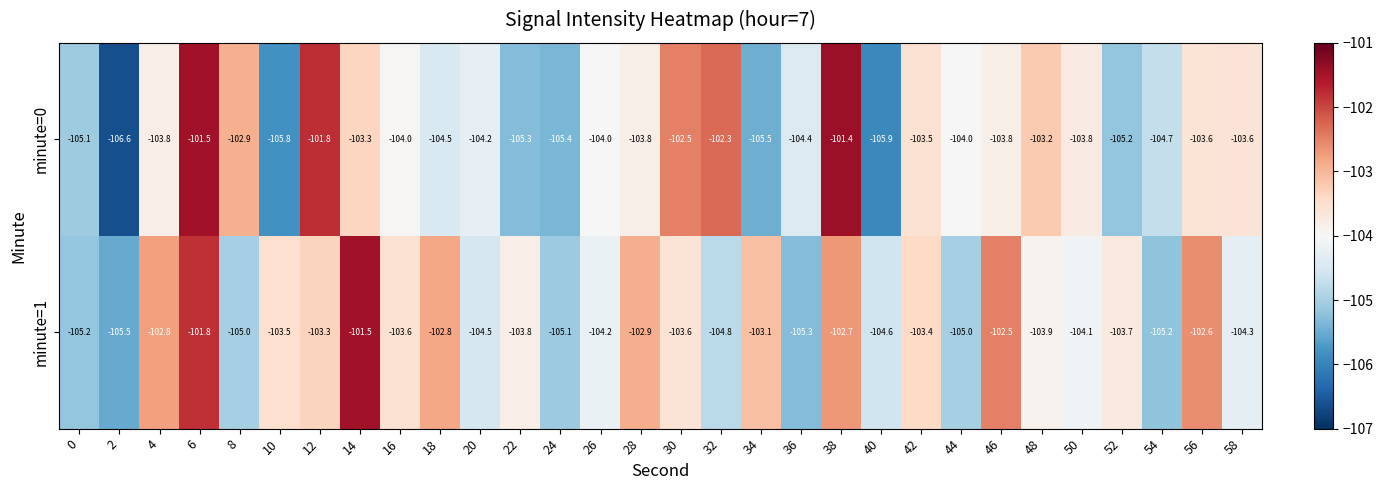

How many data points in minute=0 are less than -103?

24